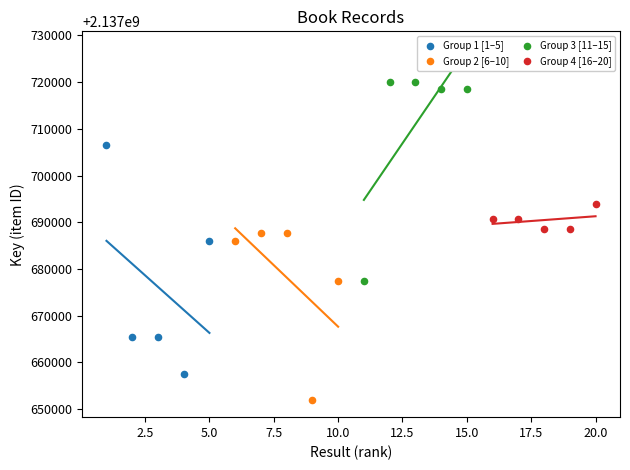

Which series contains the lowest Y value?

Group 2 [6–10]